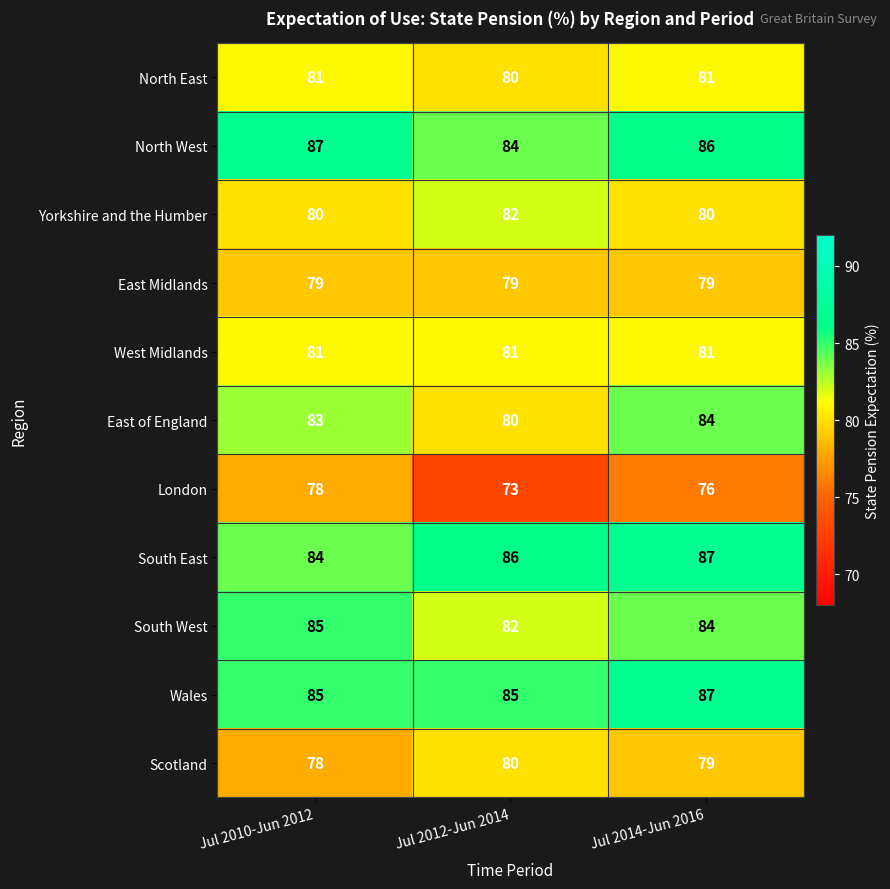

At which label is Scotland closest to 79?

Jul 2014-Jun 2016